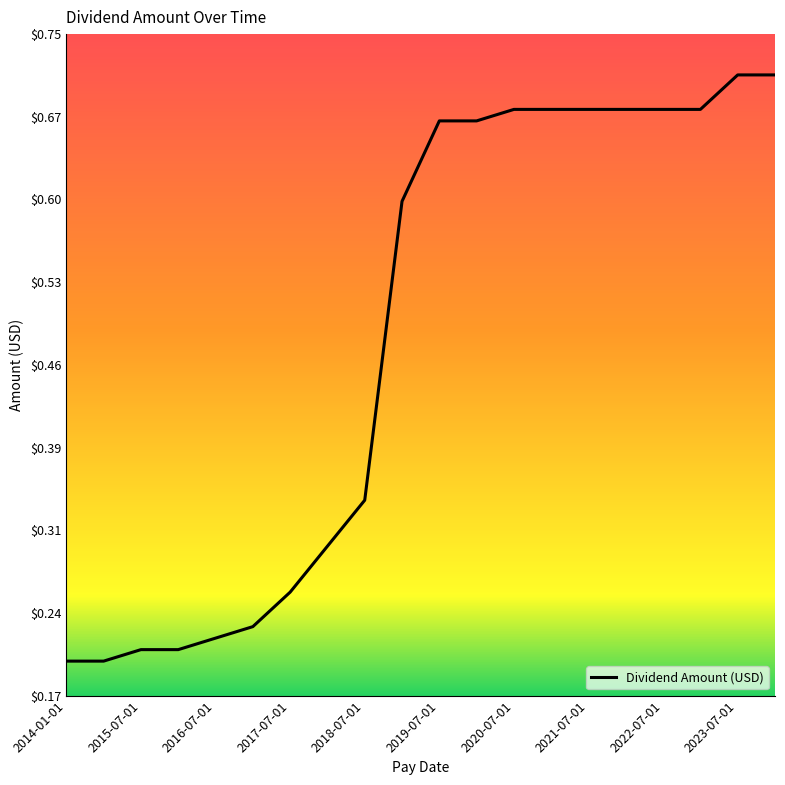

What is the difference between the maximum and minimum values?

0.5